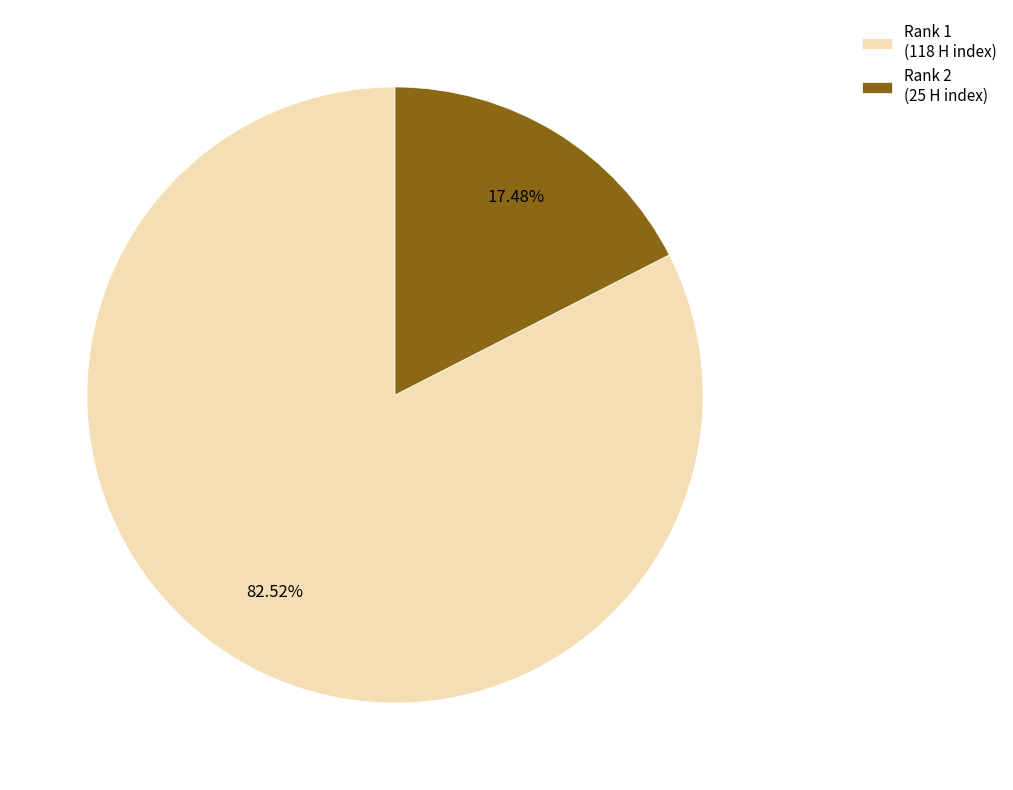

Between Rank 1 (118 H index) and Rank 2 (25 H index), which is larger?

Rank 1 (118 H index)